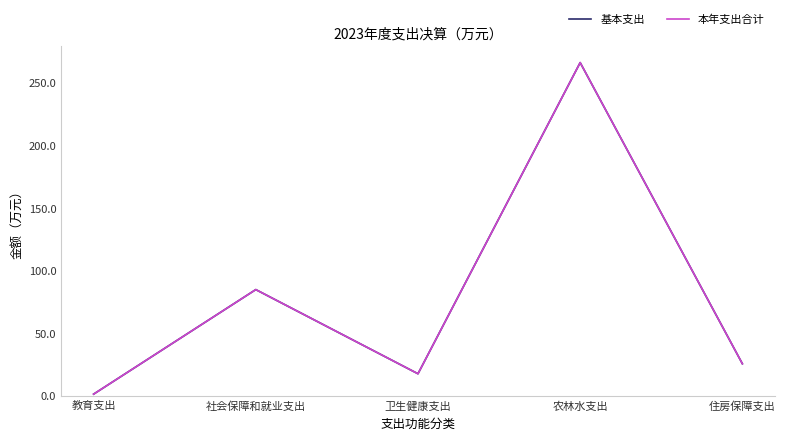

In 基本支出, how many points are higher than both neighbors (excluding endpoints)?

2